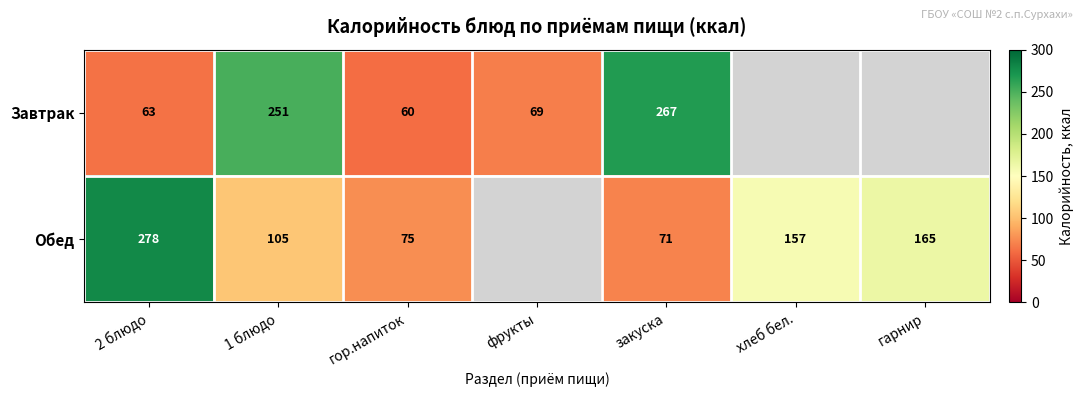

The value of Завтрак at 1 блюдо is 251. True or false?

True